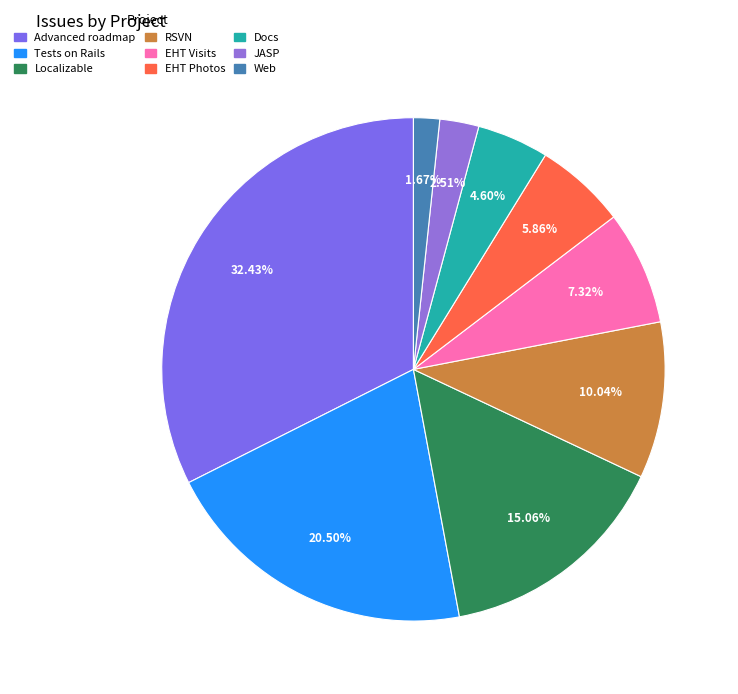

To the nearest percent, what portion does Docs represent?

5%